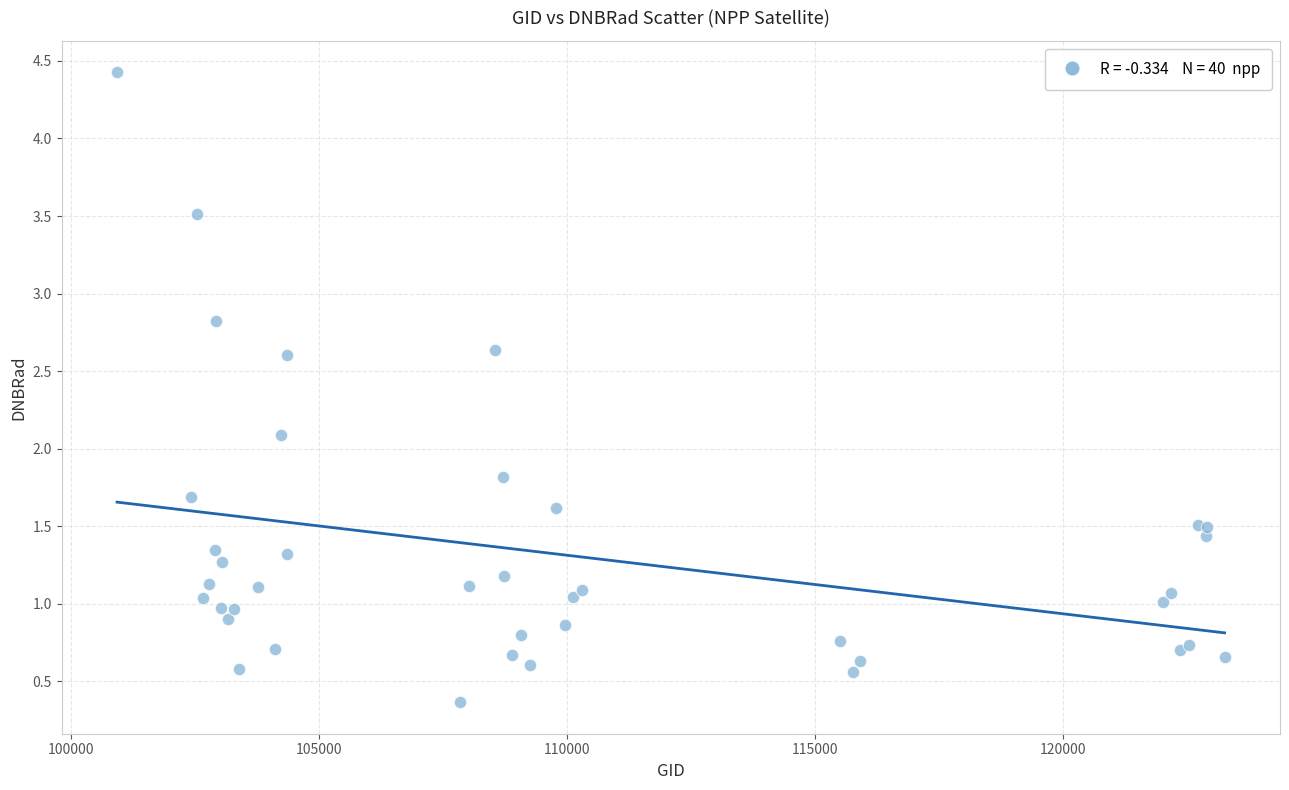

What Y value in the scatter plot is closest to 2?

2.1